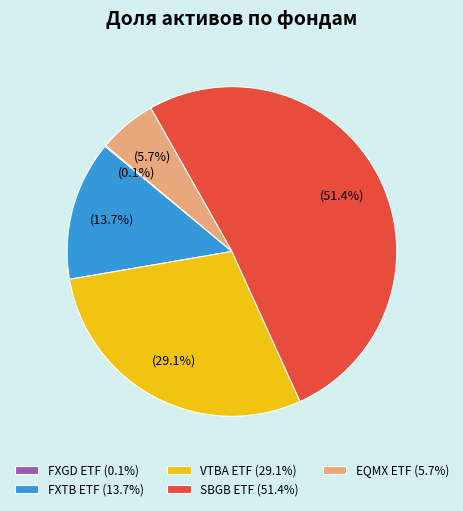

Is there any slice that represents more than half of the pie?

Yes